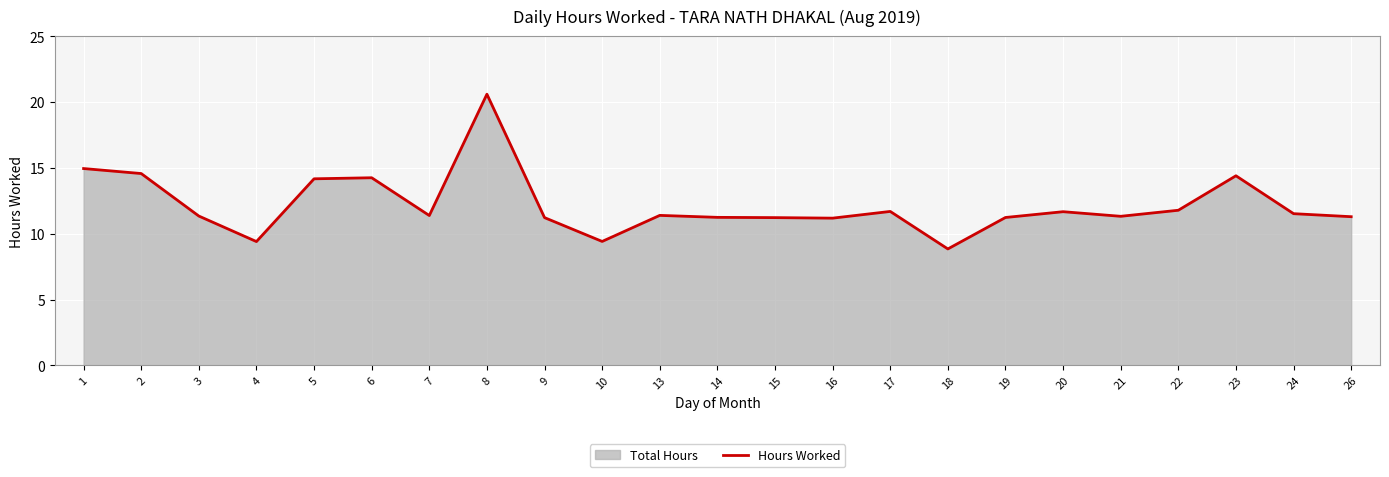

Rank the categories by value from highest to lowest.

8, 1, 2, 23, 6, 5, 22, 17, 20, 24, 13, 7, 3, 21, 26, 14, 19, 9, 15, 16, 10, 4, 18